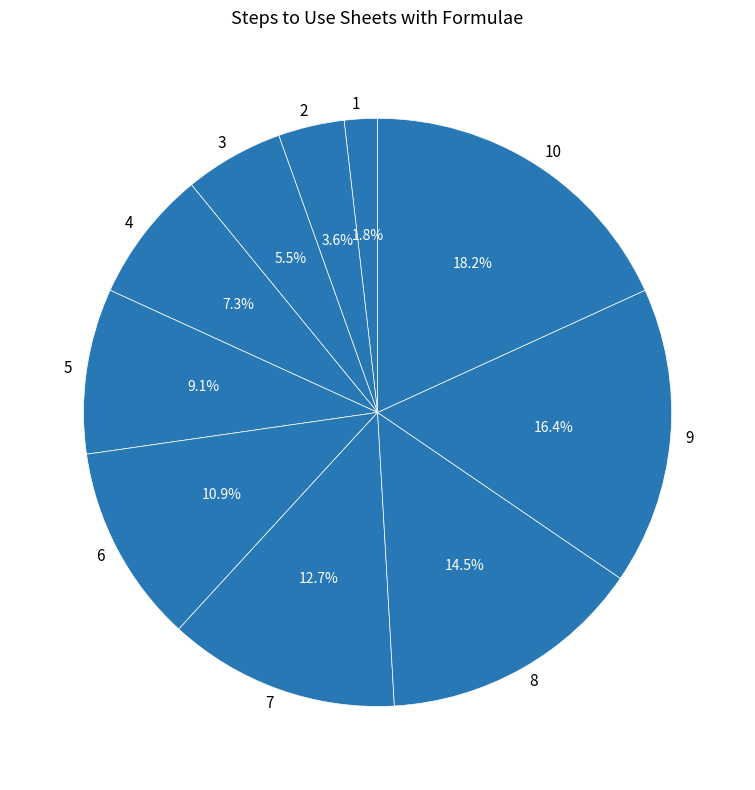

To the nearest percent, what percentage of the pie is 10?

18%